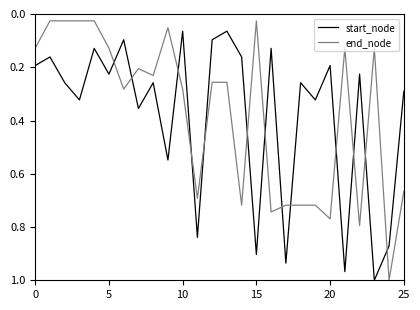

After their last crossing, which series has the higher values: start_node or end_node?

end_node